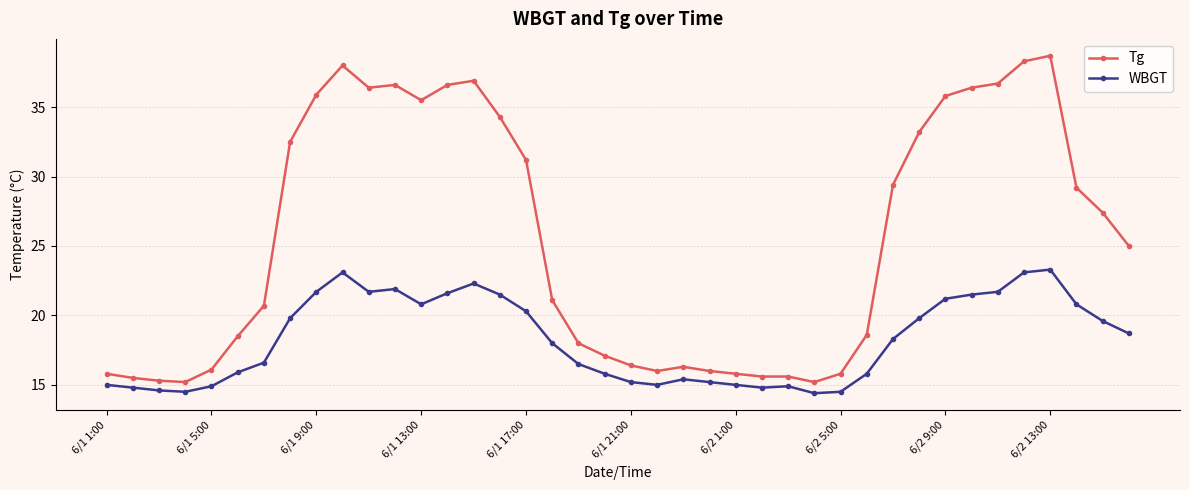

True or false: WBGT and Tg intersect in this chart.

False